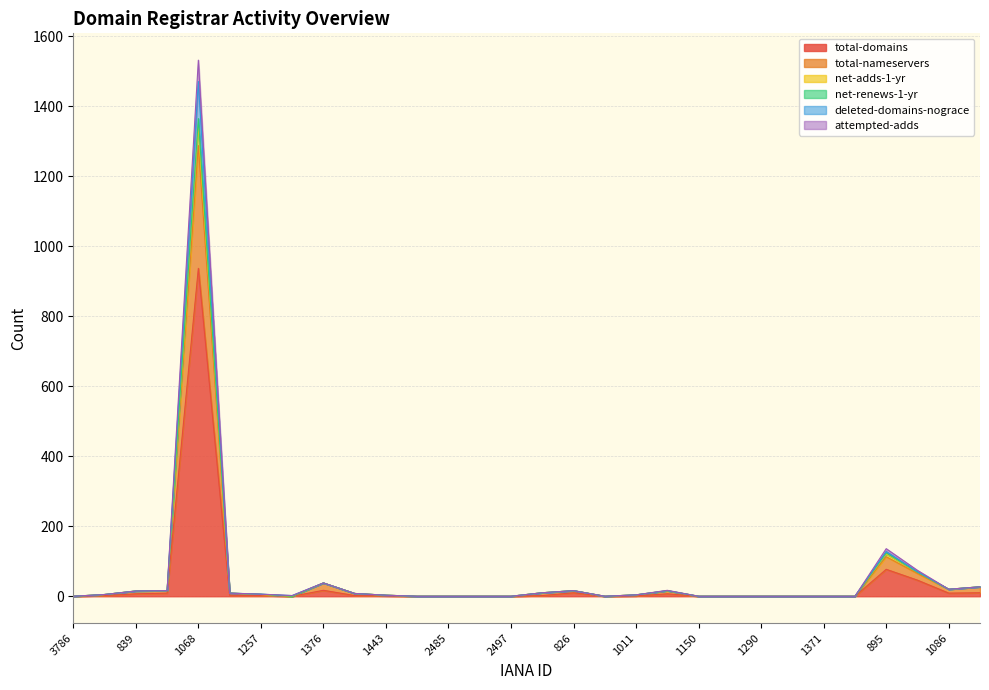

What is the difference between the maximum and minimum values in the attempted-adds series?

1346